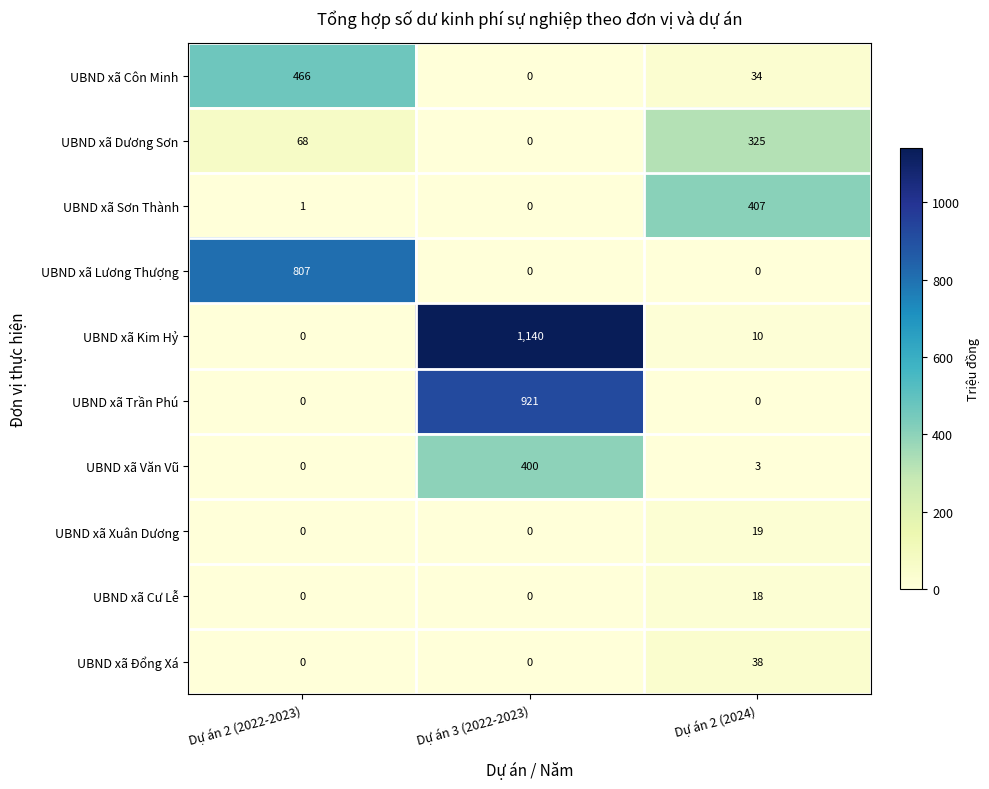

The UBND xã Côn Minh series shows 0 at Dự án 3 (2022-2023). True or false?

True